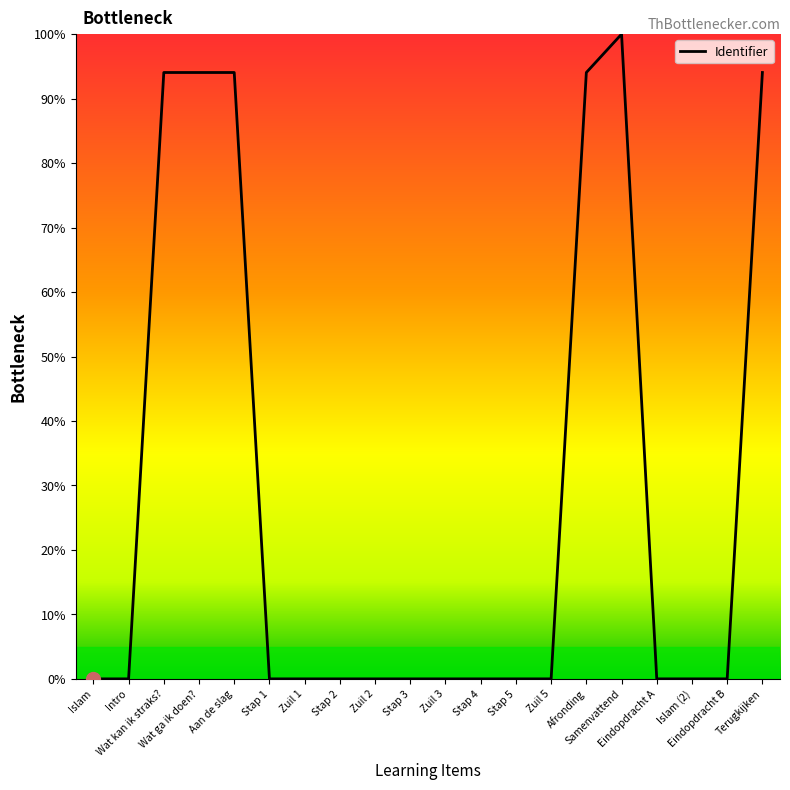

What is the difference between the second highest and second lowest values?

94.1